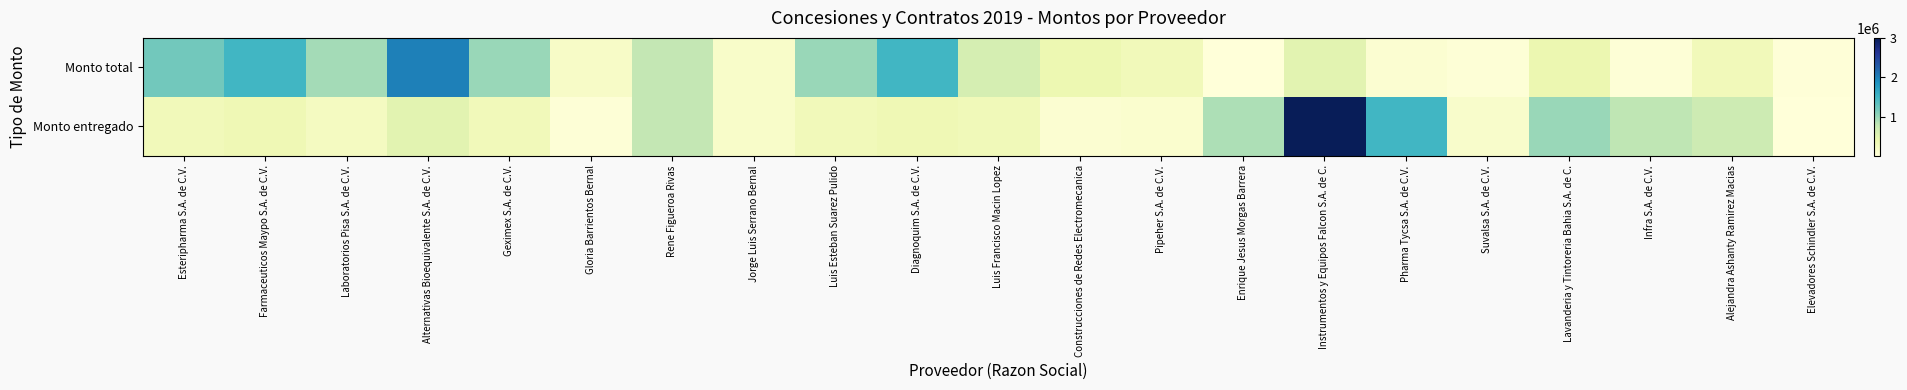

Between Esteripharma S.A. de C.V. and Gloria Barrientos Bernal, which series saw the biggest shift?

Monto total